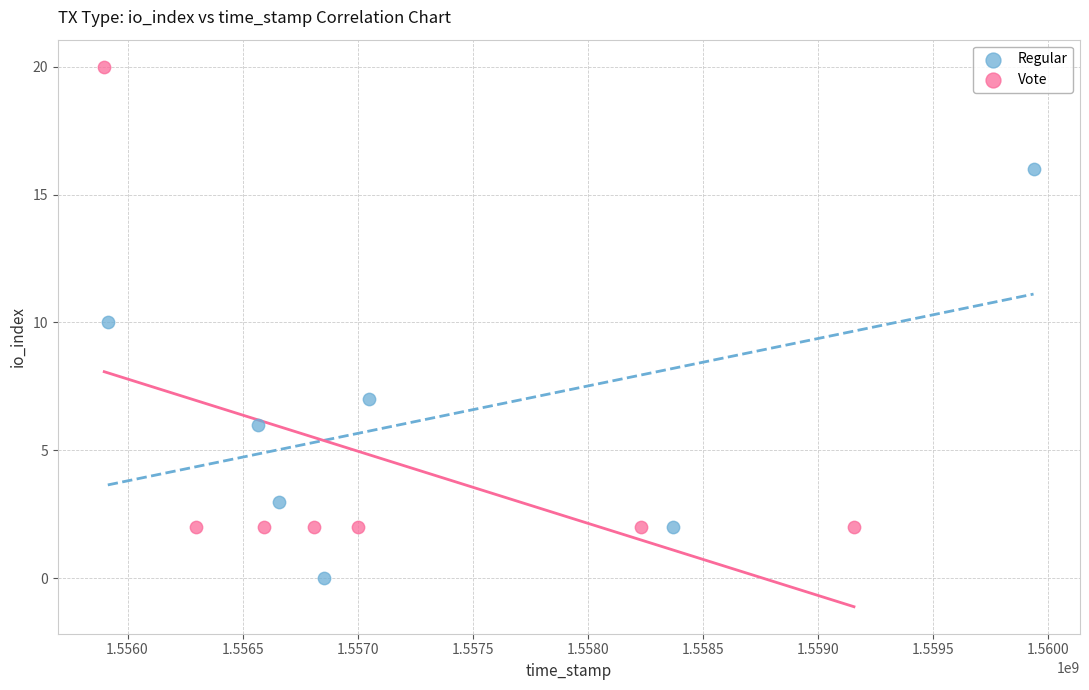

Which series has the widest spread of Y values?

Vote